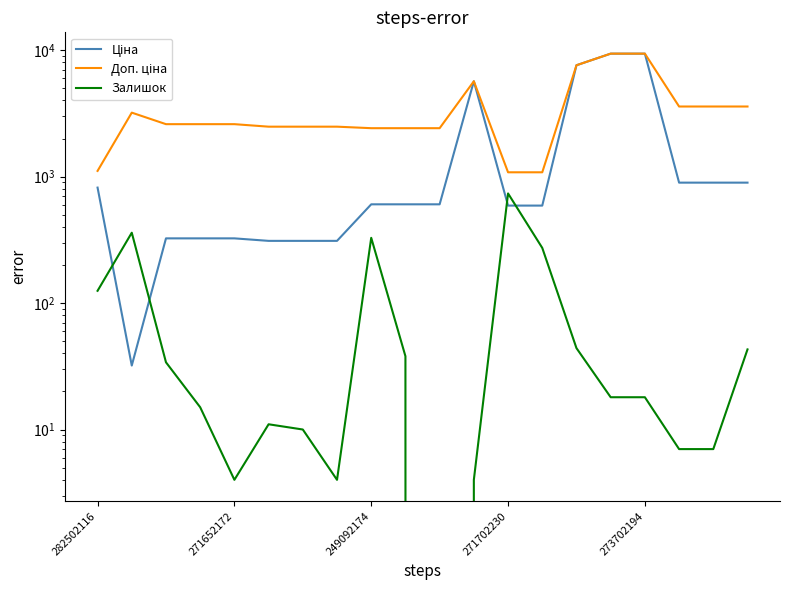

True or false: Залишок has a value of 16.1 at 6.

False